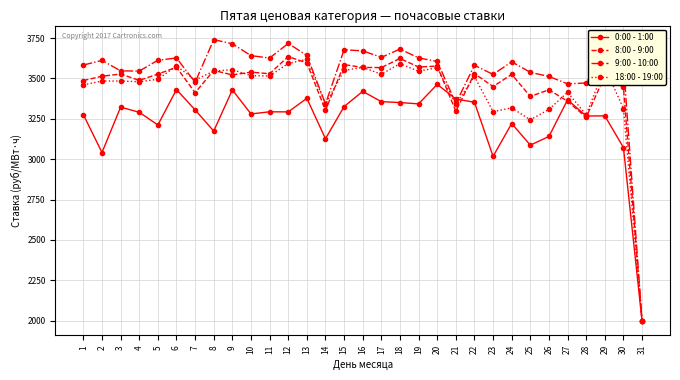

Does the chart display data point markers on the line(s)?

Yes